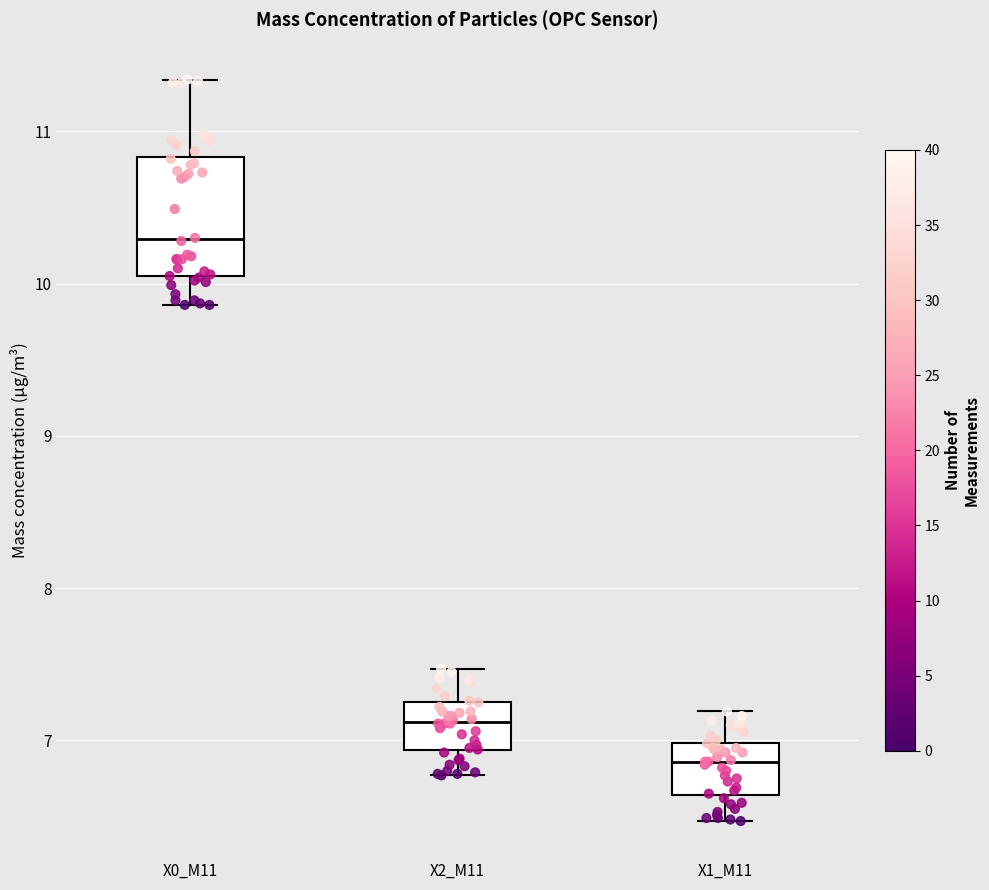

Which box has the lowest median line?

X1_M11